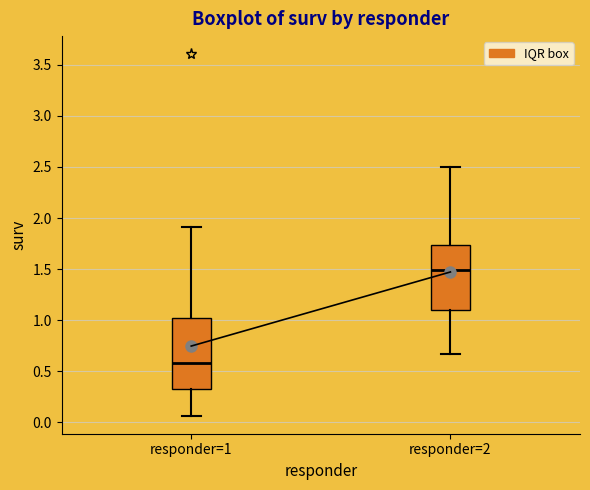

Reading left to right, read every box against the y-axis: the position of its median line, the range the box covers, and the ends of its whiskers. The values are not printed on the chart, so give them approximately, as read against the axis.

responder=1: median 0.60, box 0.30 to 1.05, whiskers 0.05 to 1.90
responder=2: median 1.50, box 1.10 to 1.75, whiskers 0.65 to 2.50